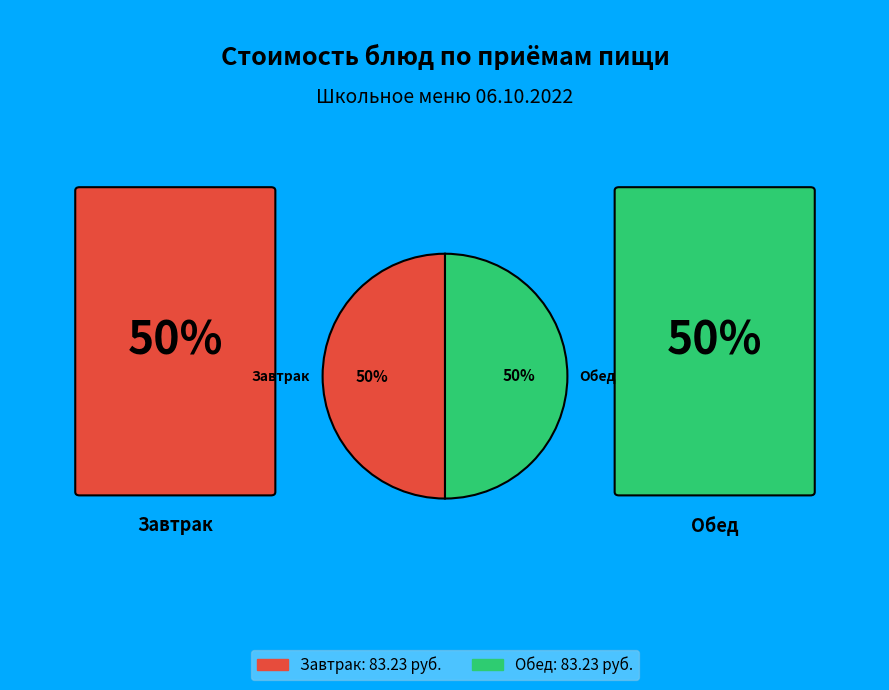

To the nearest percent, what is the average slice percentage?

50%